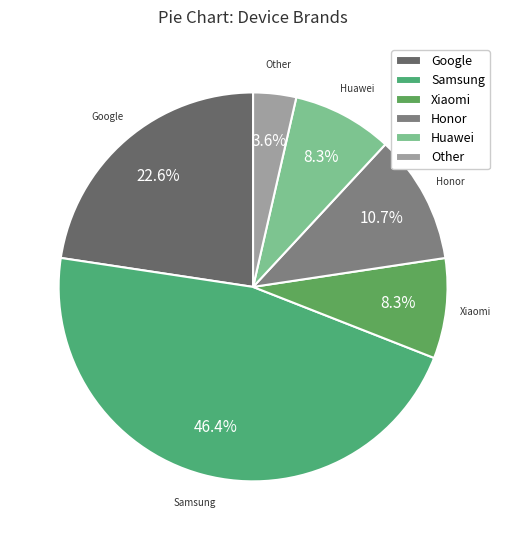

Is Huawei the majority of the pie?

No